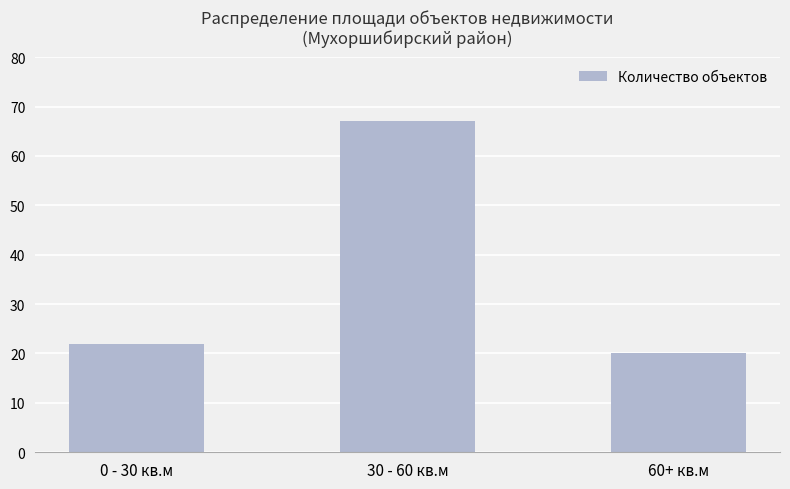

Between 30 - 60 кв.м and 60+ кв.м, which is larger?

30 - 60 кв.м